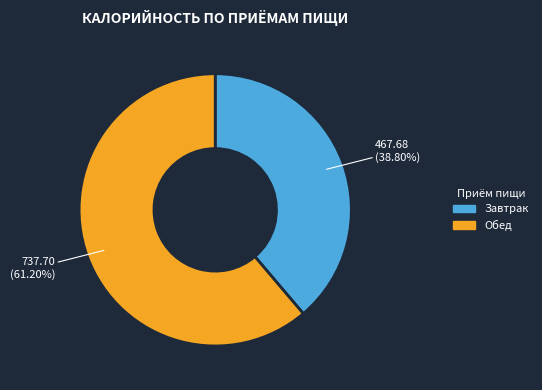

Approximately how many times larger is the value at Завтрак compared to Обед?

0.6